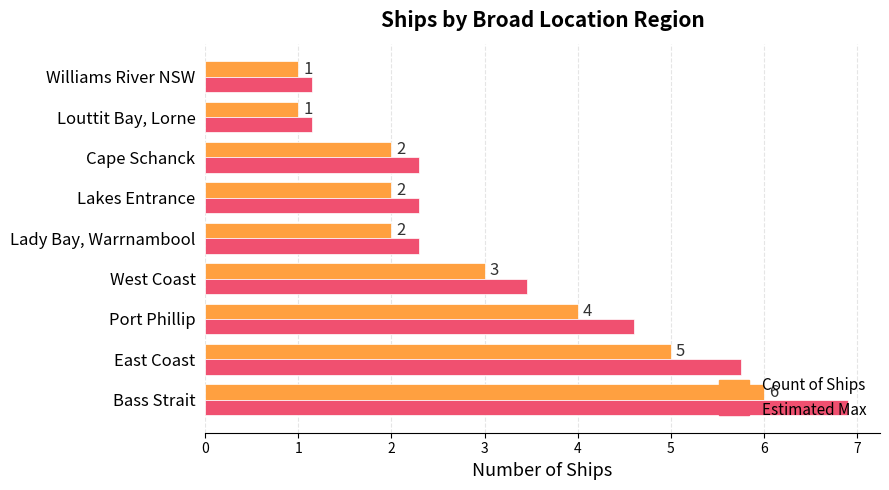

What is the sum of all Estimated Max values?

29.9